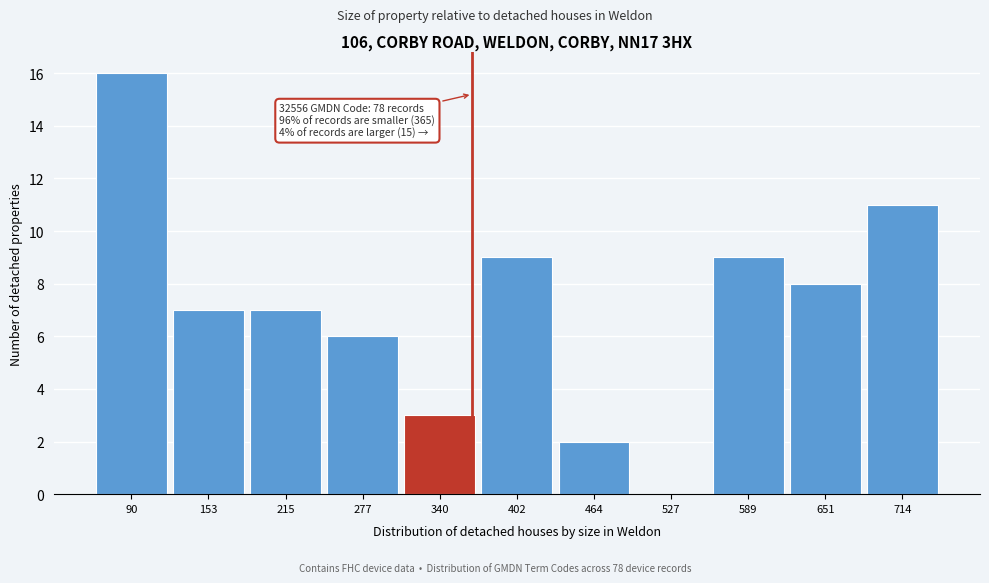

Which range on the x-axis has the tallest bar?

60 to 120